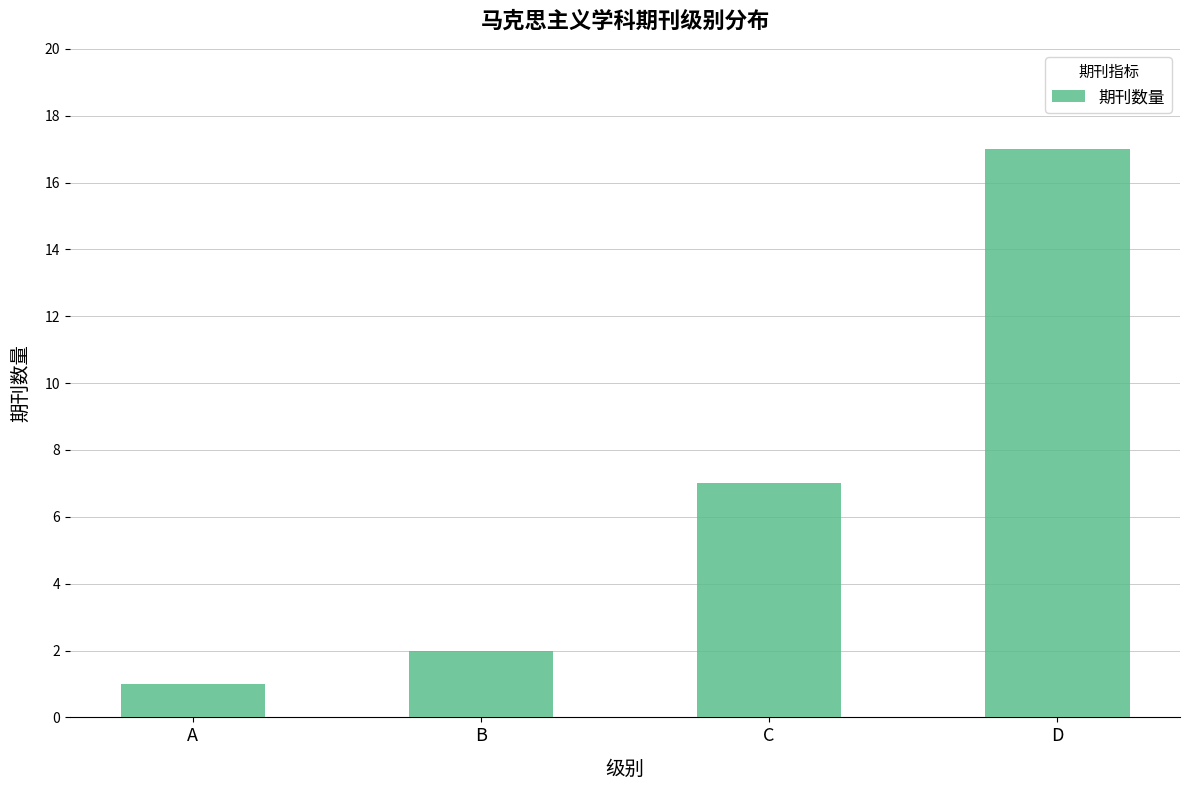

What is the sum of all values?

27